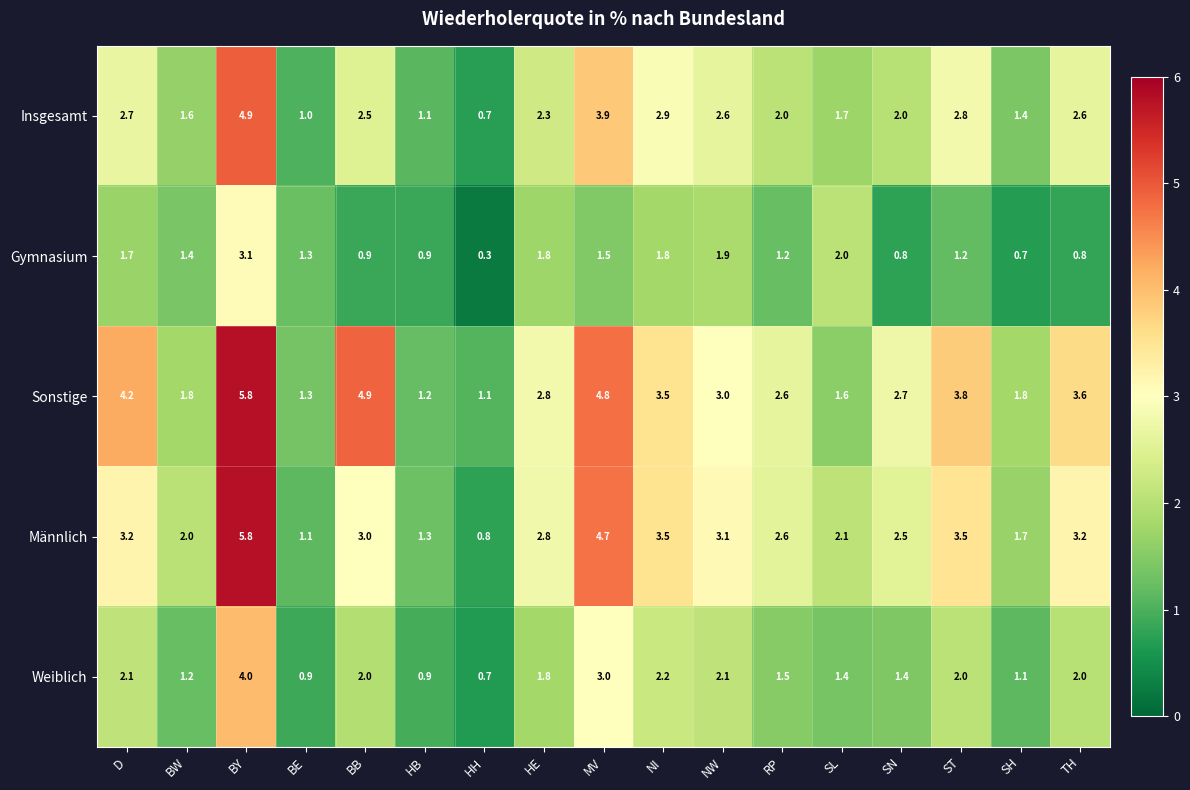

Which series has the largest range (max minus min)?

Männlich